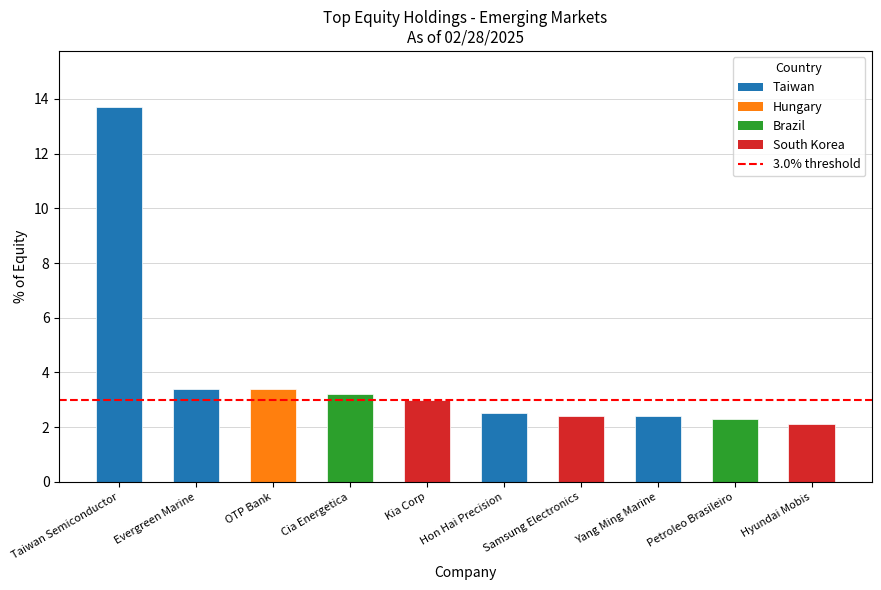

Read the value at Evergreen Marine.

3.4